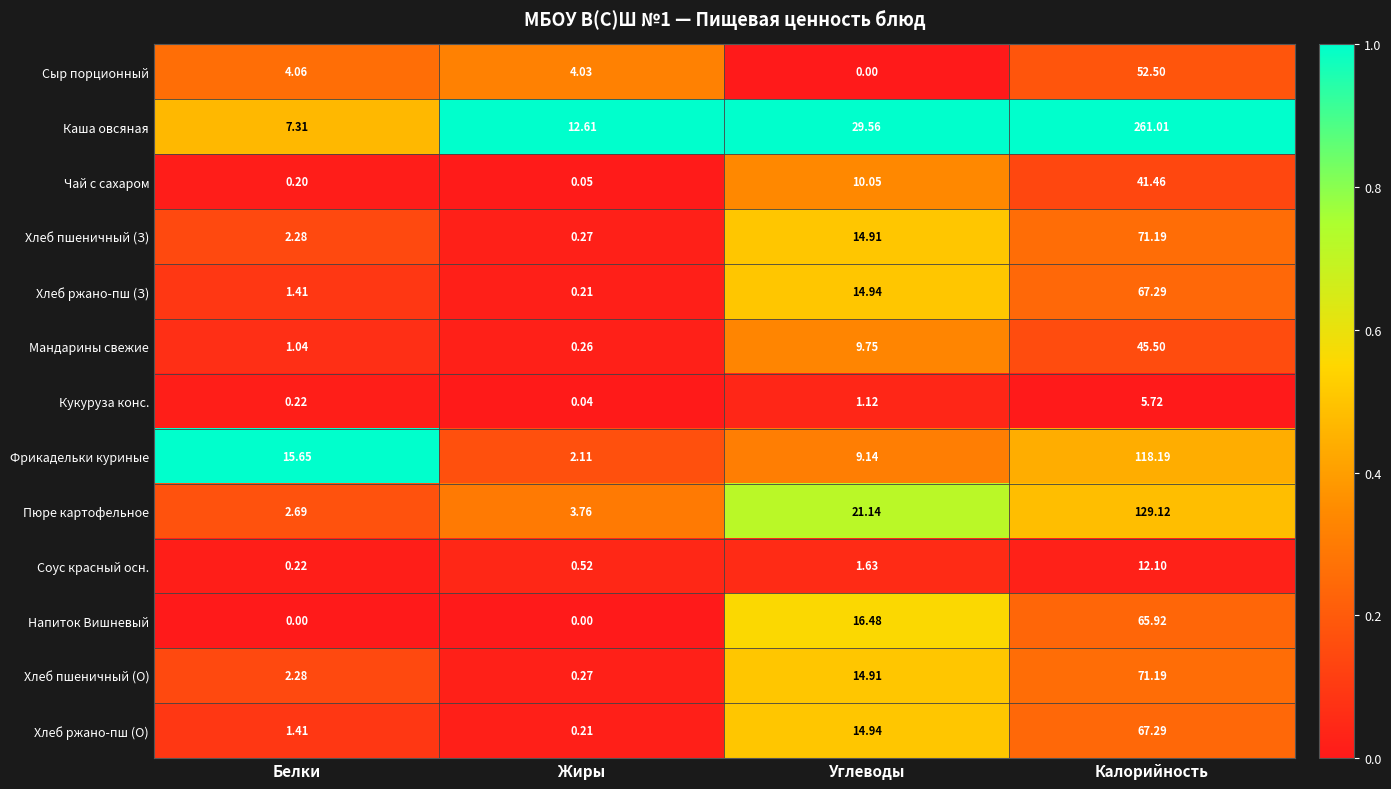

Which series has the largest range (max minus min)?

Каша овсяная